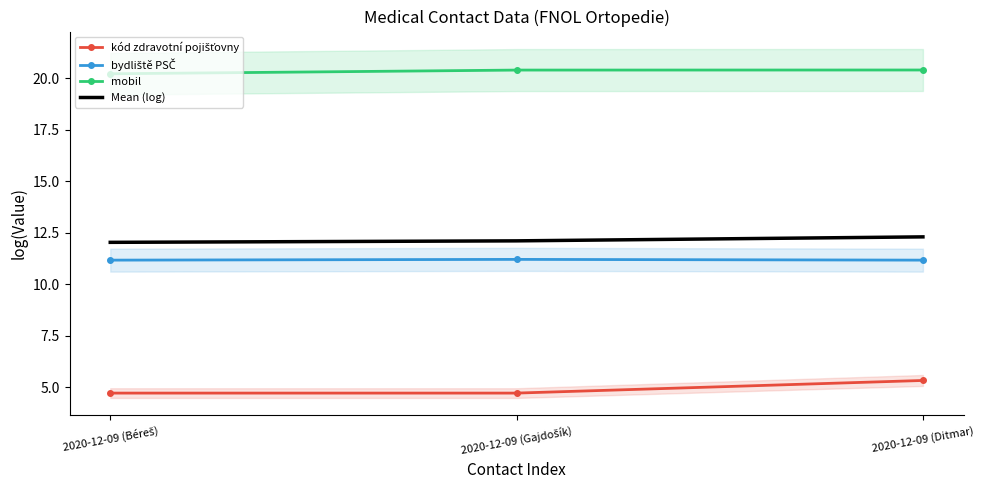

What position from the left is 2020-12-09 (Gajdošík)?

2